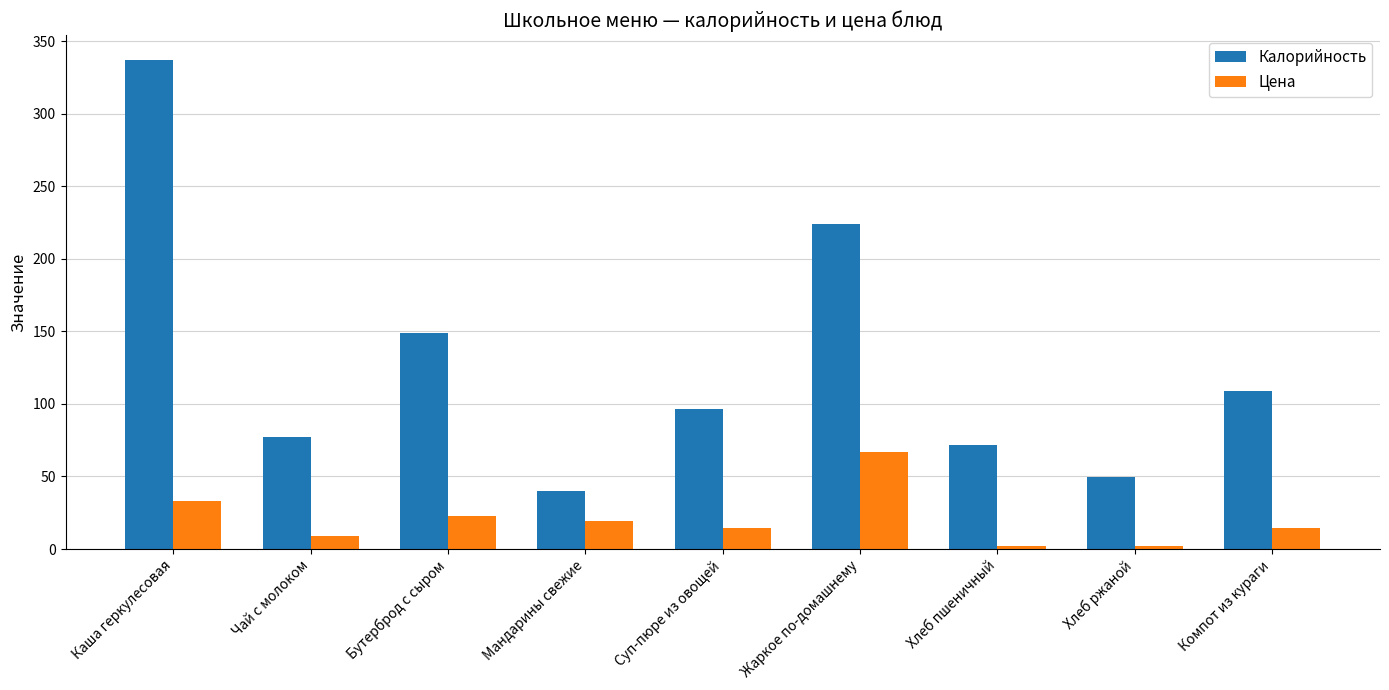

List the labels in order of Калорийность value, largest first.

Каша геркулесовая, Жаркое по-домашнему, Бутерброд с сыром, Компот из кураги, Суп-пюре из овощей, Чай с молоком, Хлеб пшеничный, Хлеб ржаной, Мандарины свежие